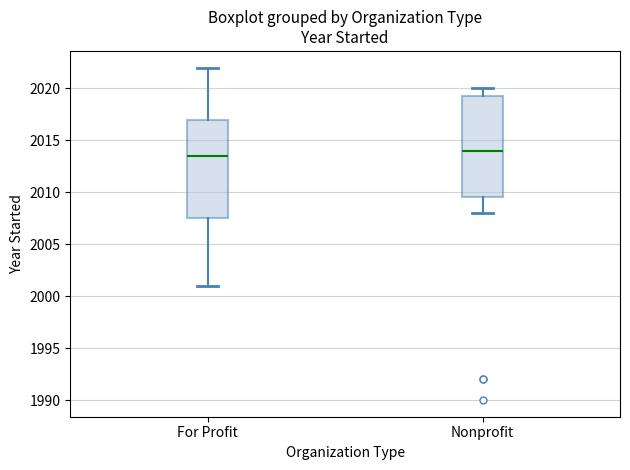

Reading left to right, transcribe this box plot: for each box, give where its median line is, the range the box spans, and where its two whiskers end, as read against the y-axis. The values are not printed on the chart, so give them approximately, as read against the axis.

For Profit: median 2013.5, box 2007.5 to 2017.0, whiskers 2001.0 to 2022.0
Nonprofit: median 2014.0, box 2009.5 to 2019.5, whiskers 2008.0 to 2020.0